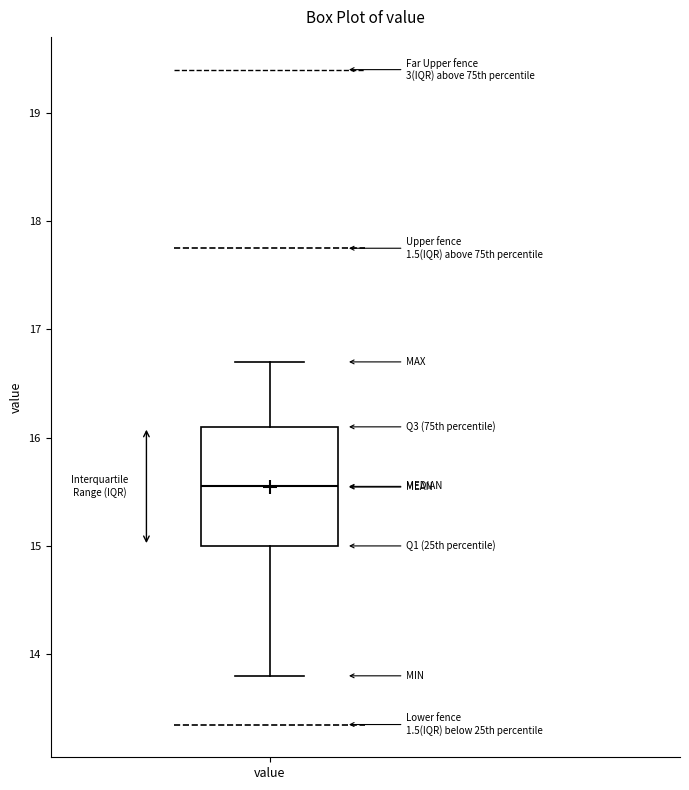

Transcribe this box plot: give where the median line is, the range the box spans, and where the two whiskers end, as read against the y-axis. The values are not printed on the chart, so give them approximately, as read against the axis.

median 15.6, box 15.0 to 16.1, whiskers 13.8 to 16.7